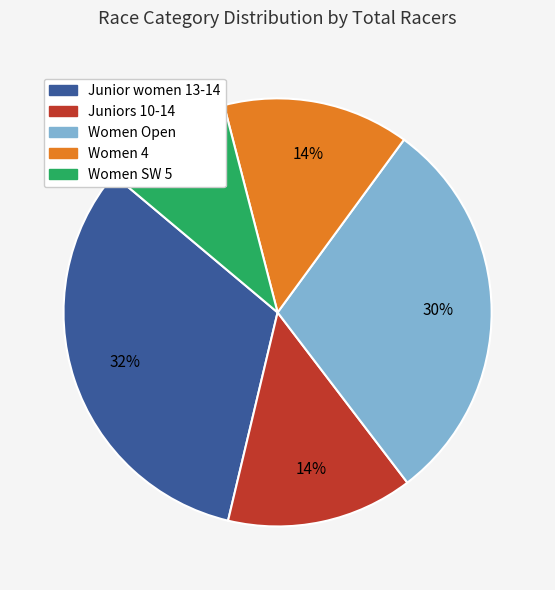

Combined, do Women 4 and Juniors 10-14 account for over 50%?

No